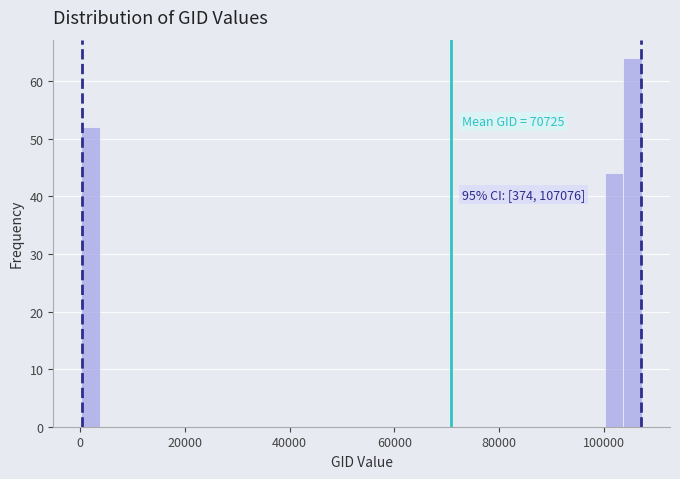

Around what value on the x-axis is the tallest bar? Give the approximate position of its centre, as read against the axis.

106000